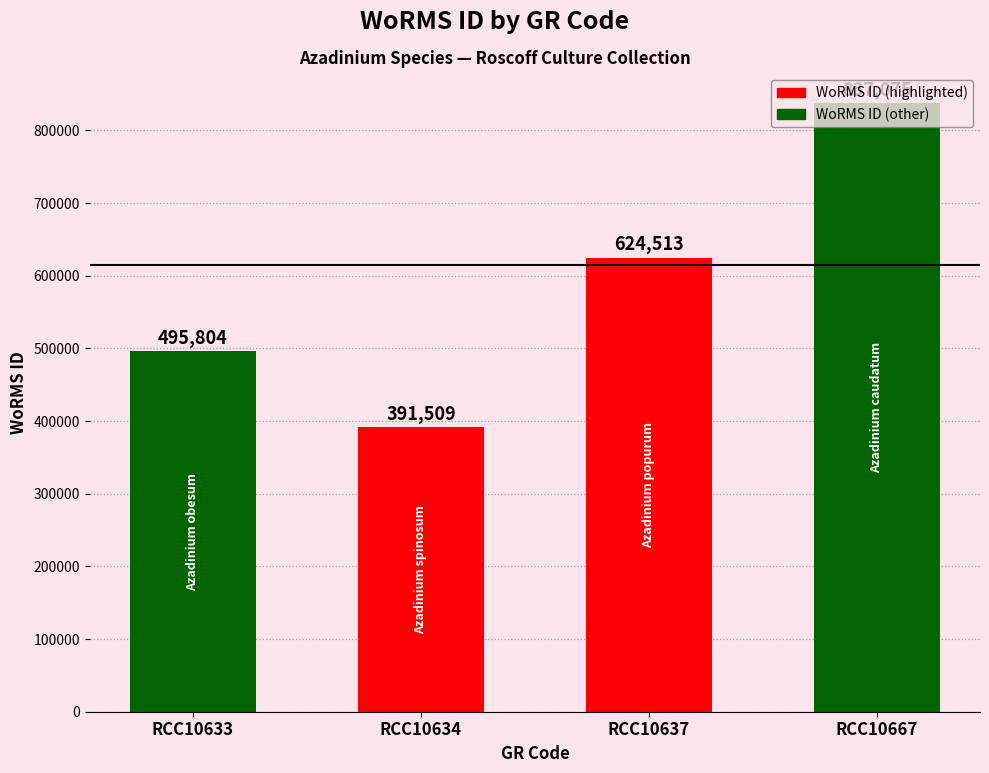

Which label corresponds to the largest value in the chart?

RCC10667